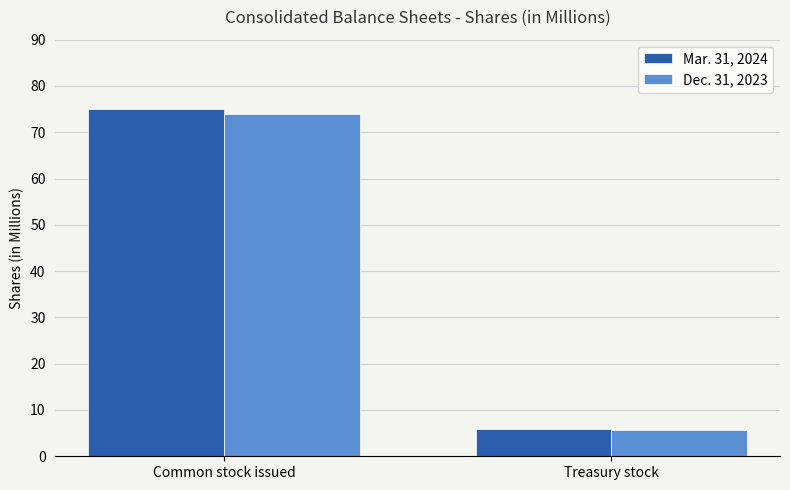

Which series changed the most between Common stock issued and Treasury stock?

Mar. 31, 2024